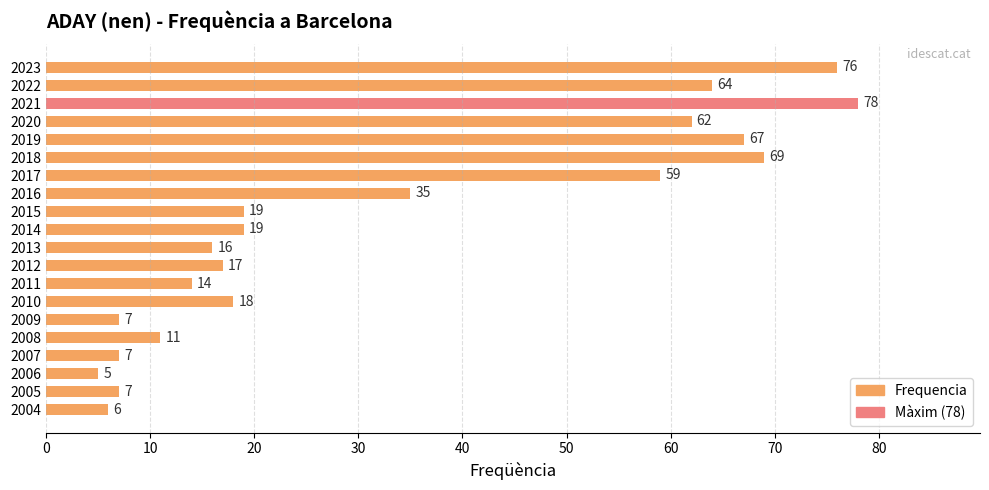

What is the value of the 1st bar from the top?

76